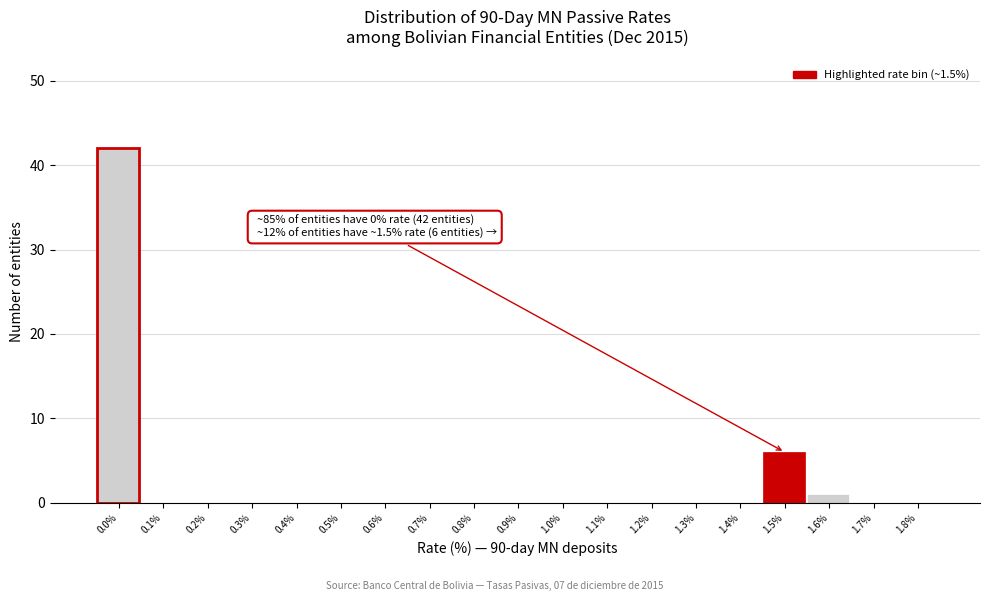

Reading left to right, list all the values displayed in this chart.

0.0%=42	0.1%=0	0.2%=0	0.3%=0	0.4%=0	0.5%=0	0.6%=0	0.7%=0	0.8%=0	0.9%=0	1.0%=0	1.1%=0	1.2%=0	1.3%=0	1.4%=0	1.5%=6	1.6%=1	1.7%=0	1.8%=0